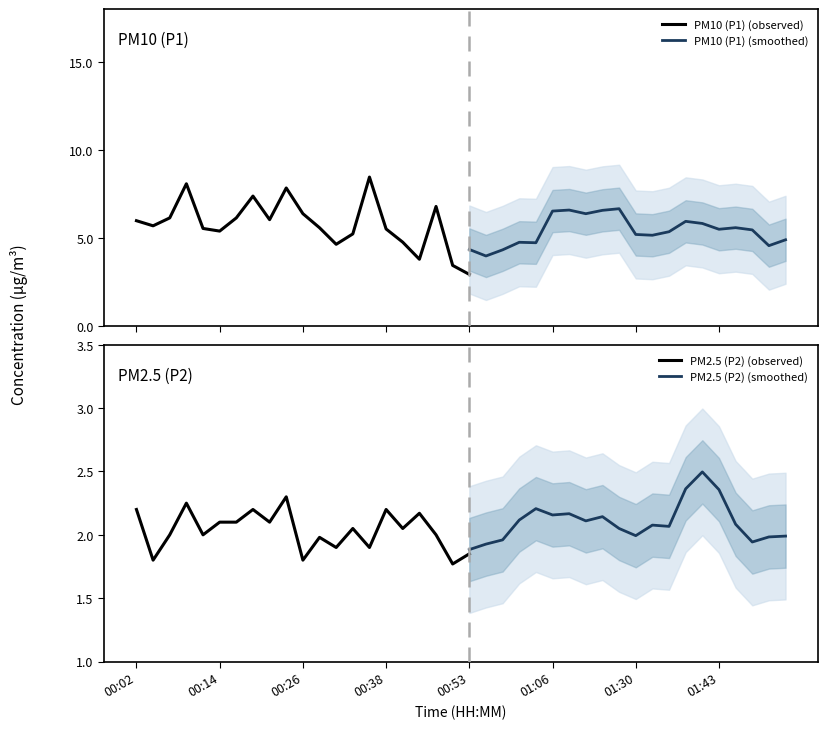

What is the difference between the highest and lowest values at 00:58?

2.6